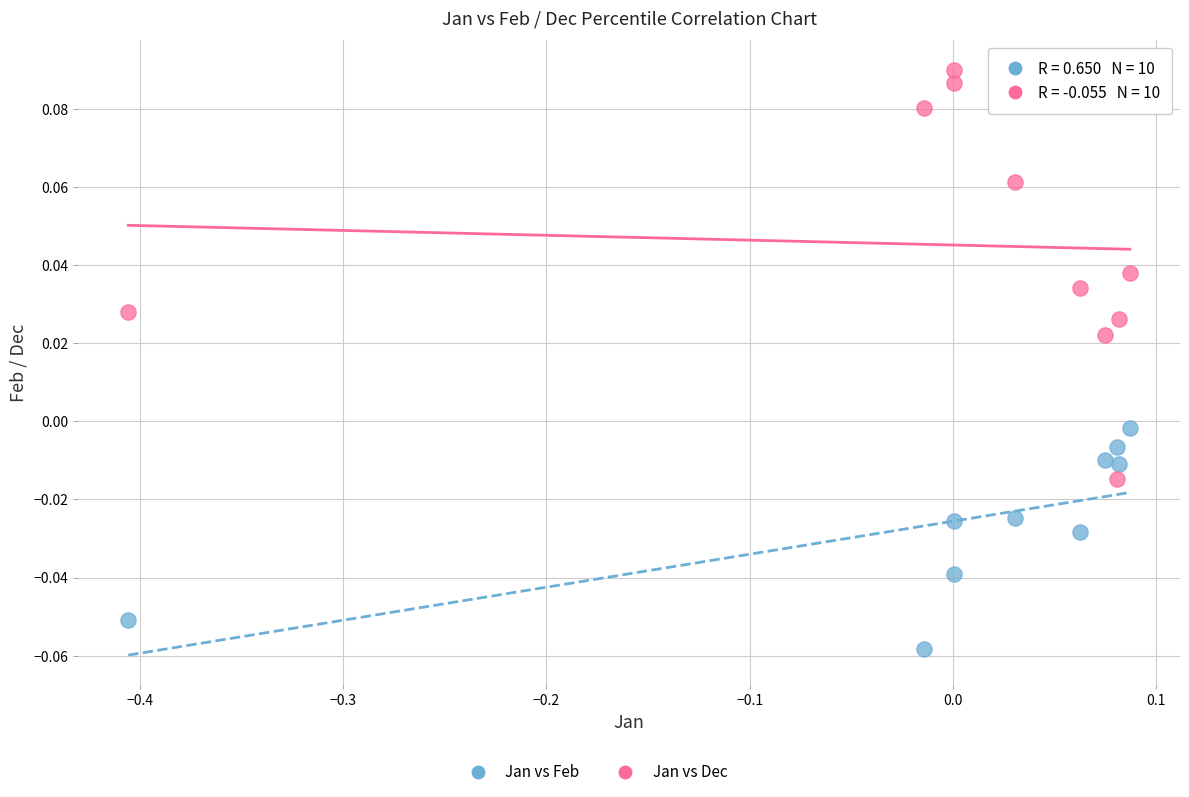

Across all data points, what is the range of X values (max minus min)?

0.5